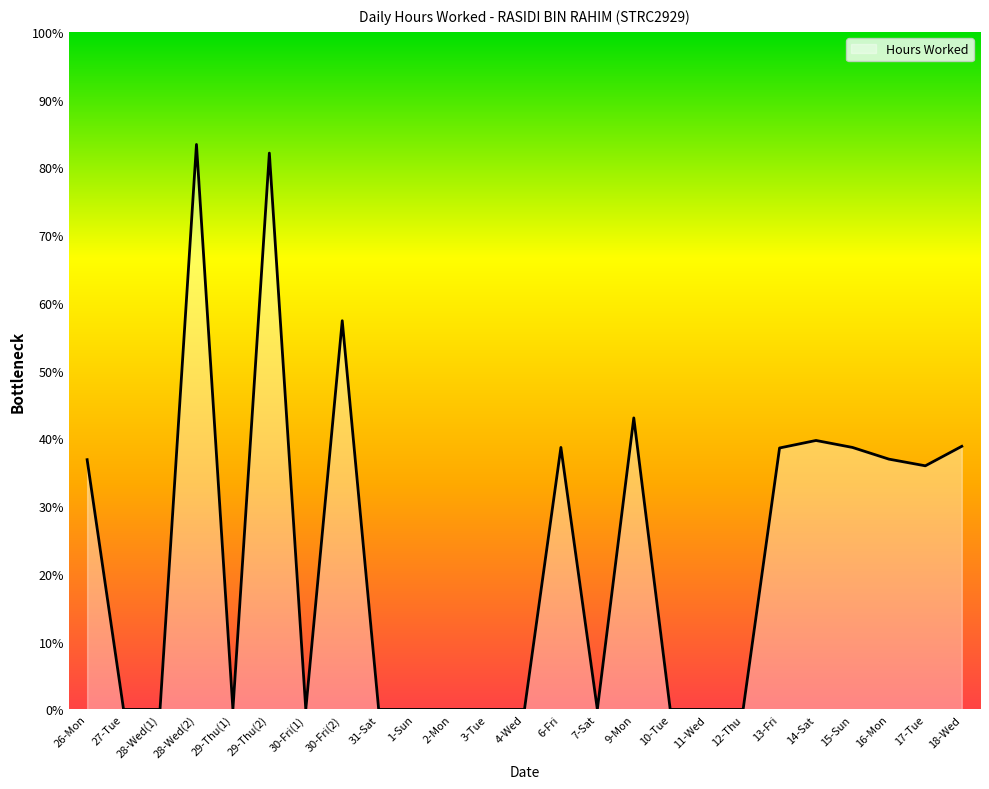

What is the label of the 11th point from the left?

2-Mon